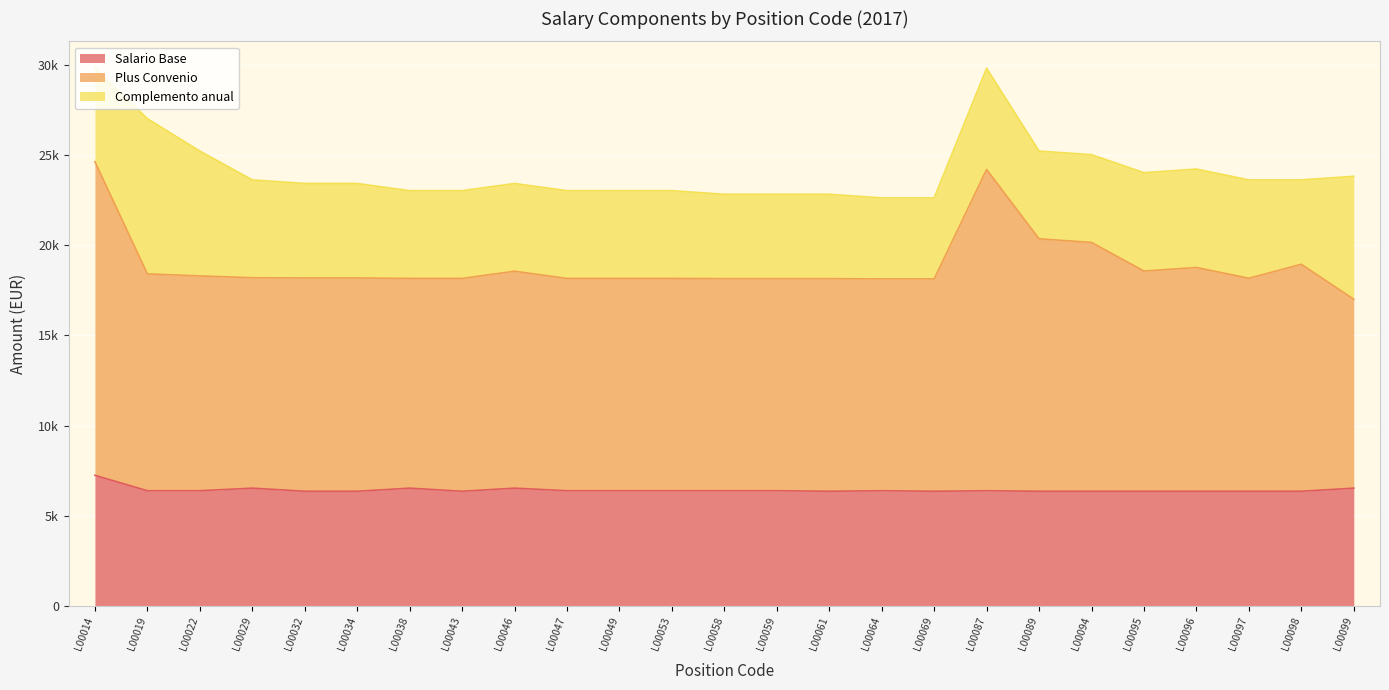

What is the lowest value of the Salario Base series?

6367.2